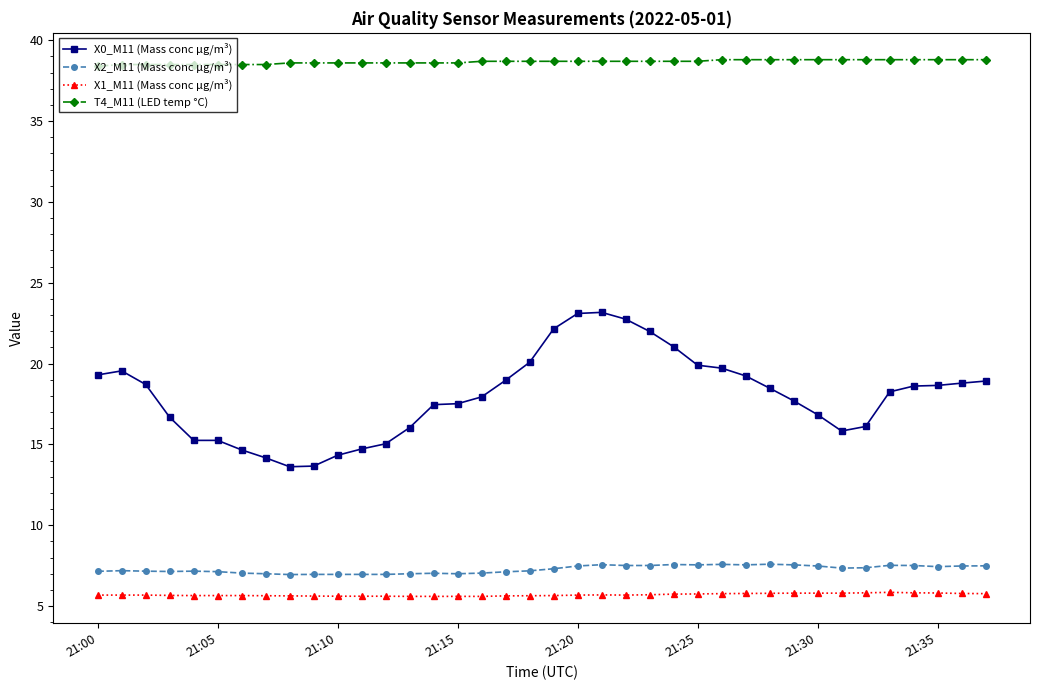

At how many categories does at least one series exceed 31?

38